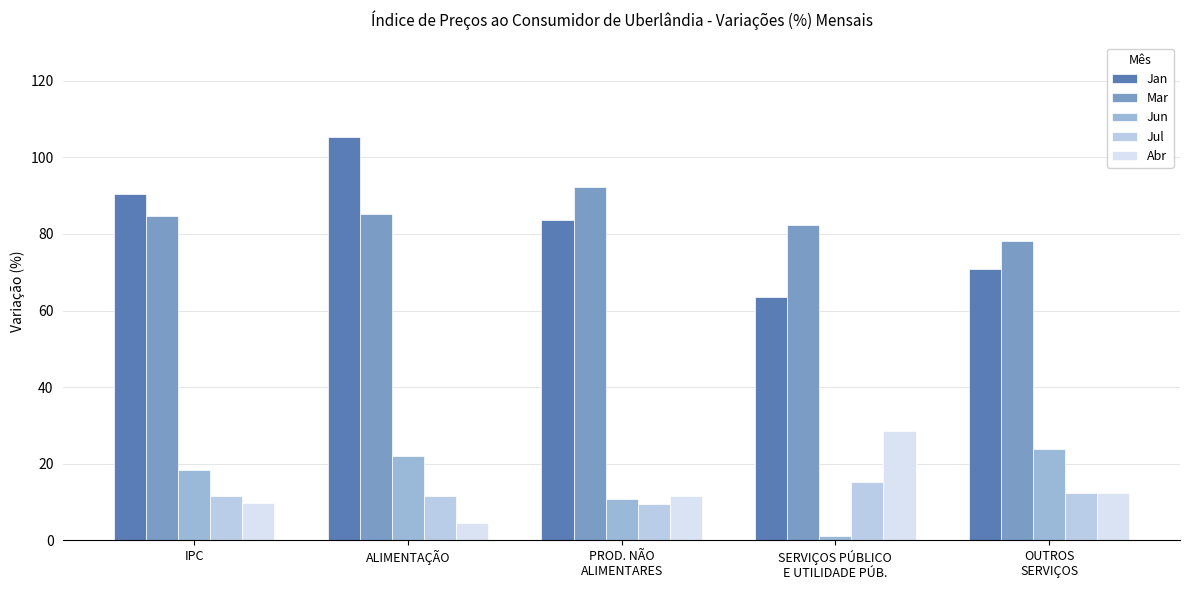

What is the difference between the maximum and minimum values in the Mar series?

14.0